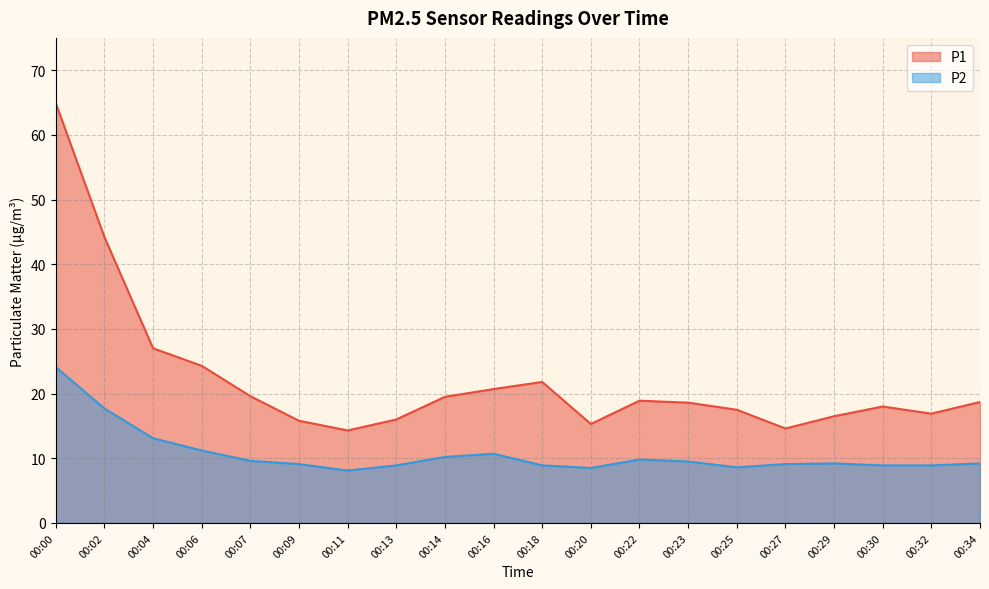

How many series are shown in this chart?

2